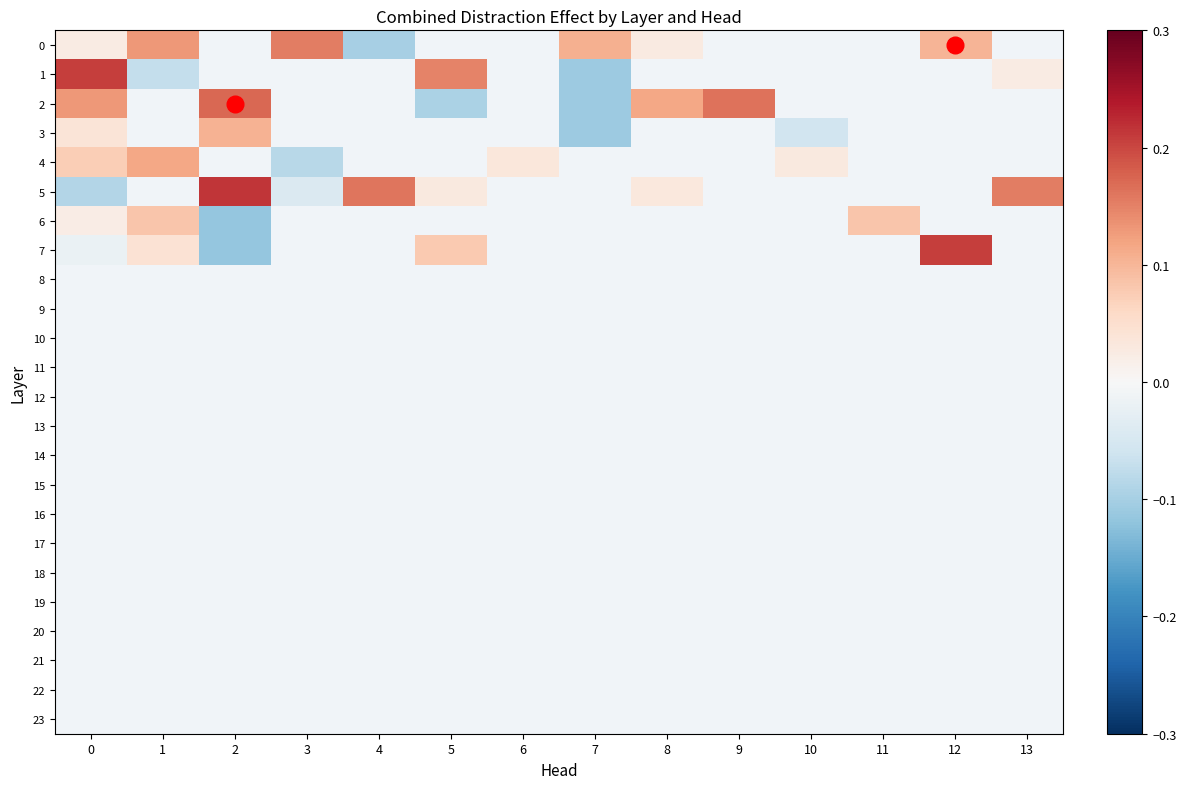

Which category has the lowest value across all series?

2